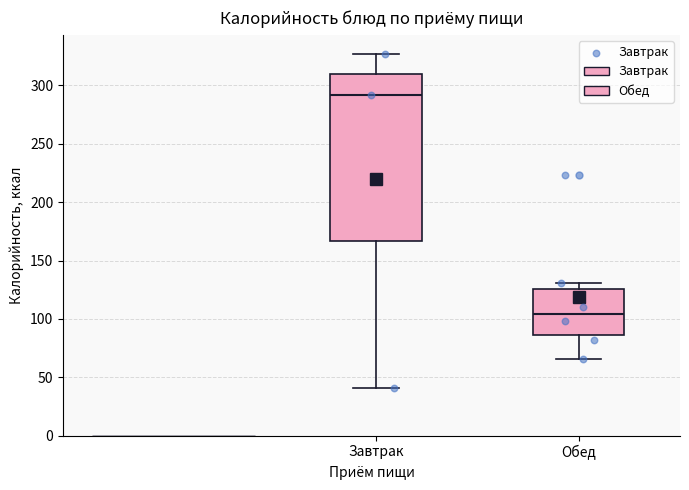

Reading left to right, transcribe this box plot: for each box, give where its median line is, the range the box spans, and where its two whiskers end, as read against the y-axis. The values are not printed on the chart, so give them approximately, as read against the axis.

Завтрак: median 290, box 165 to 310, whiskers 40 to 325
Обед: median 105, box 85 to 125, whiskers 65 to 130